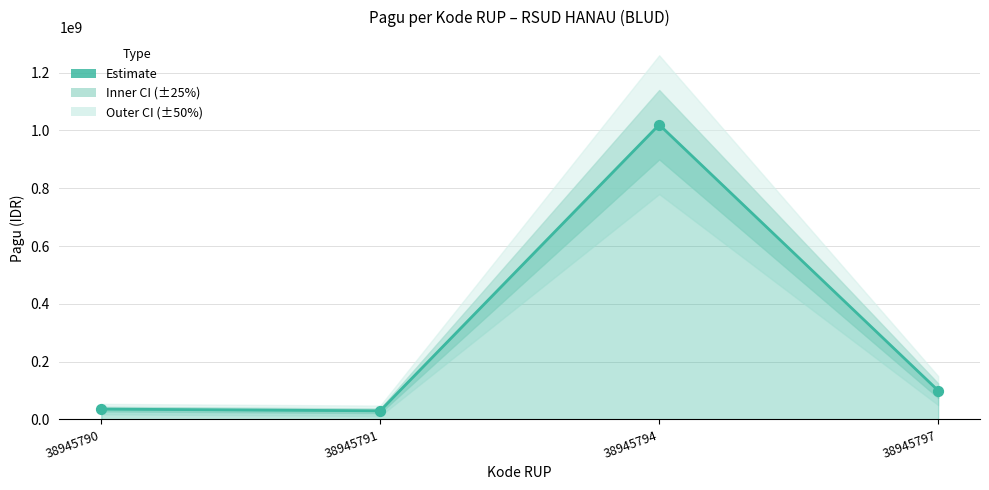

Which has a higher value, 38945791 or 38945797?

38945797